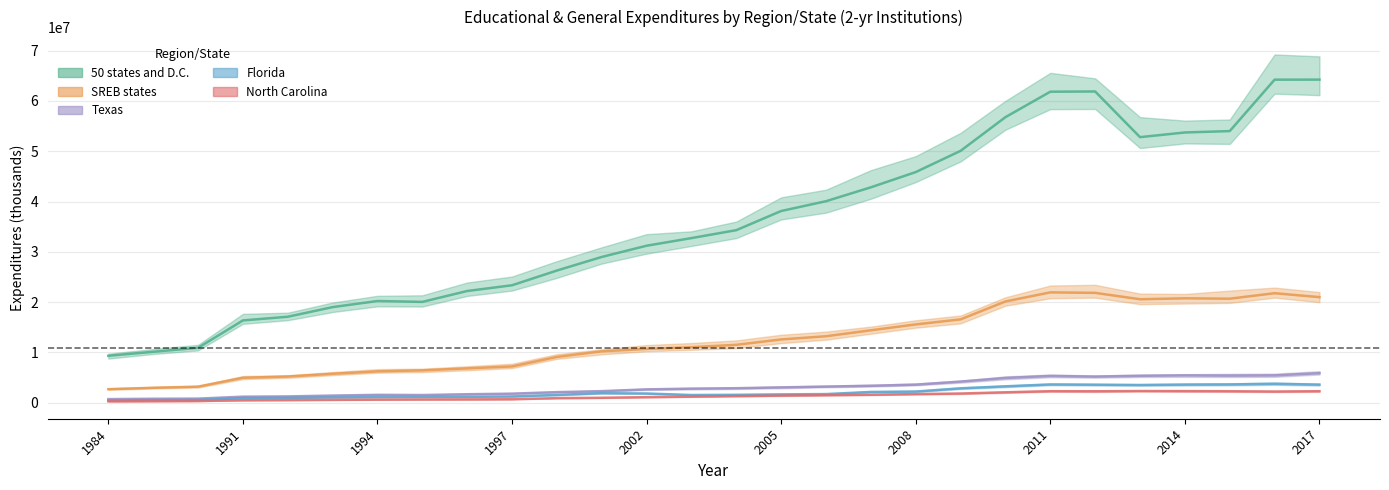

At 2006, list the series in order from largest to smallest.

50 states and D.C., SREB states, Texas, Florida, North Carolina